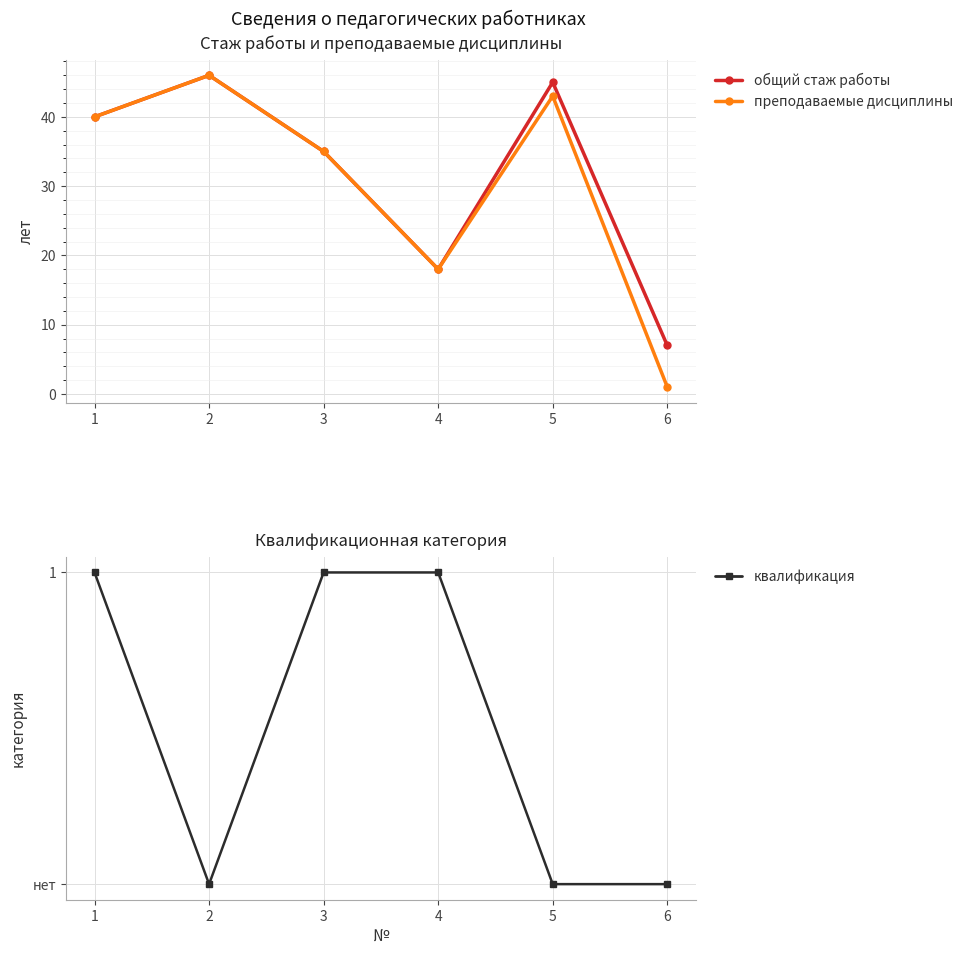

How many series are shown in this chart?

3